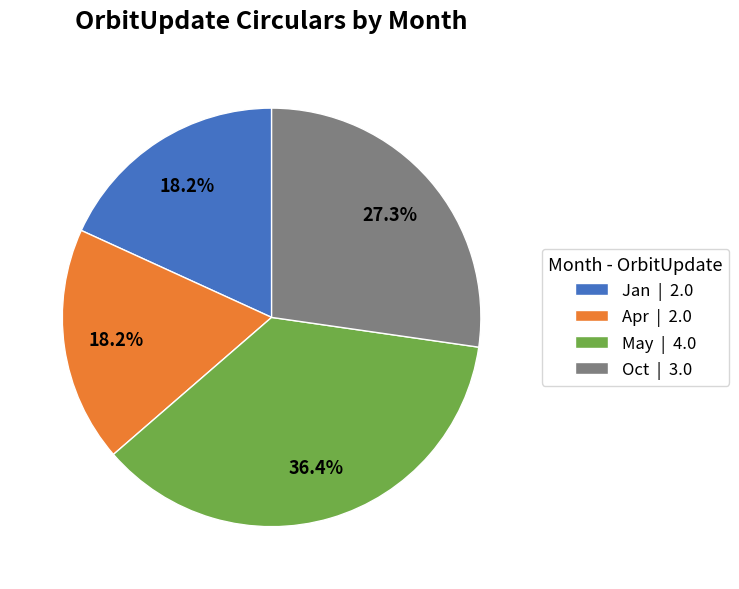

Is there any slice that represents more than half of the pie?

No